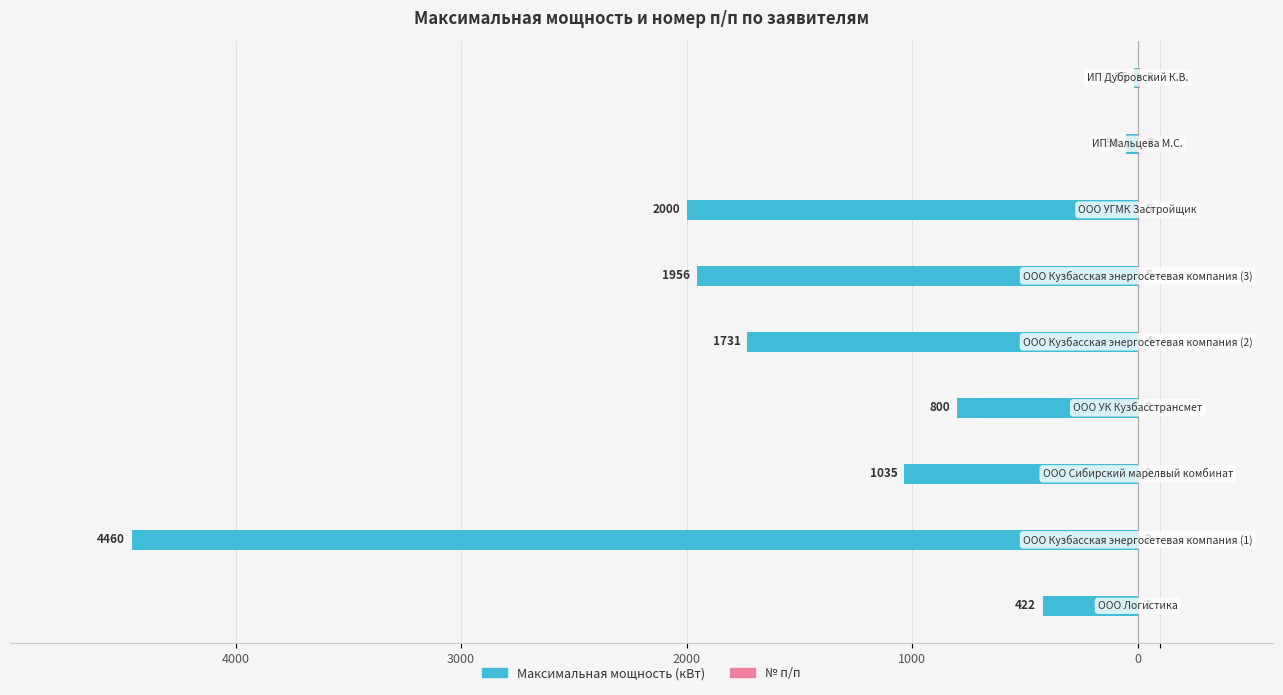

At how many categories does at least one series exceed -538?

9